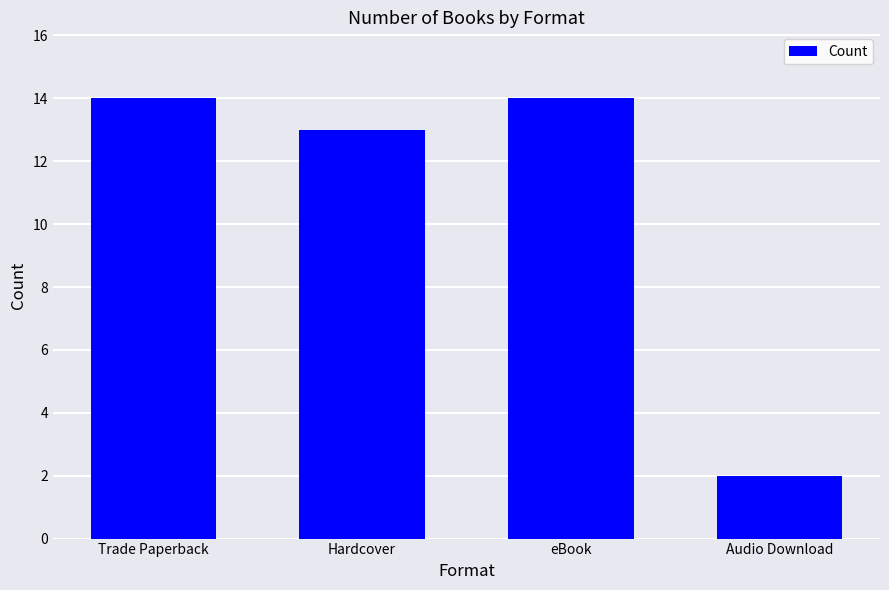

What is the average value?

11